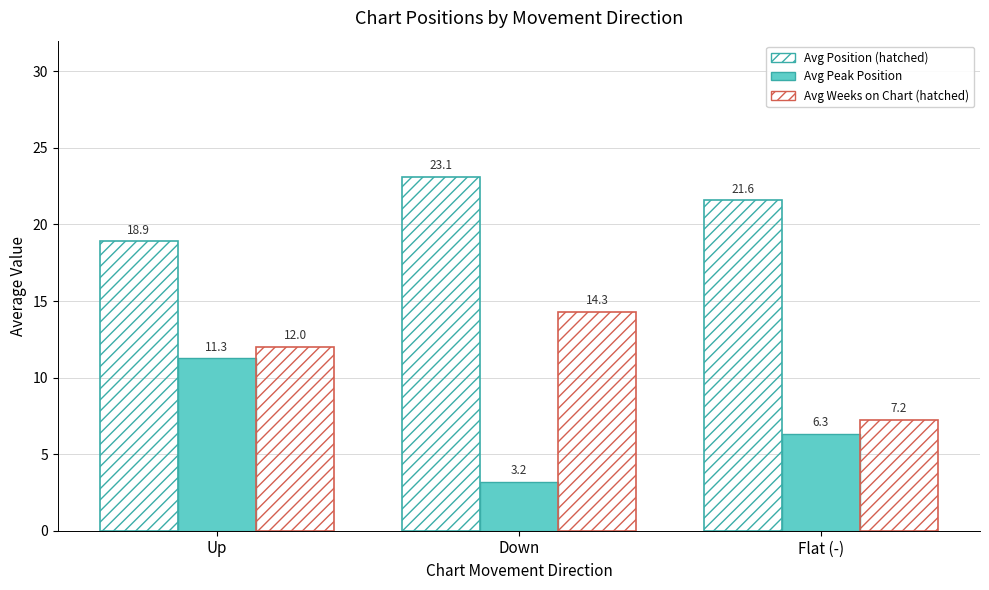

The Avg Position series shows 8.5 at Up. True or false?

False